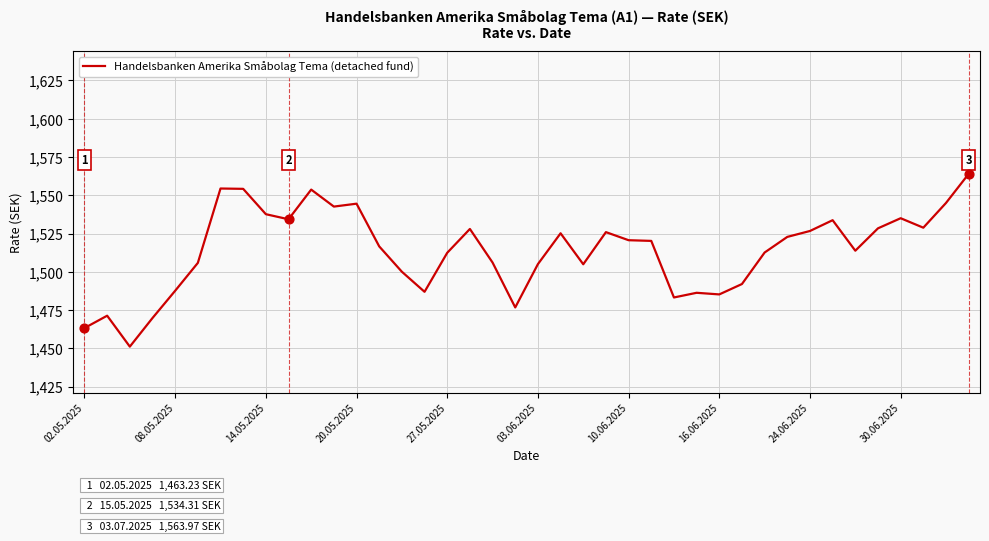

What is the minimum value shown in the chart?

1451.1